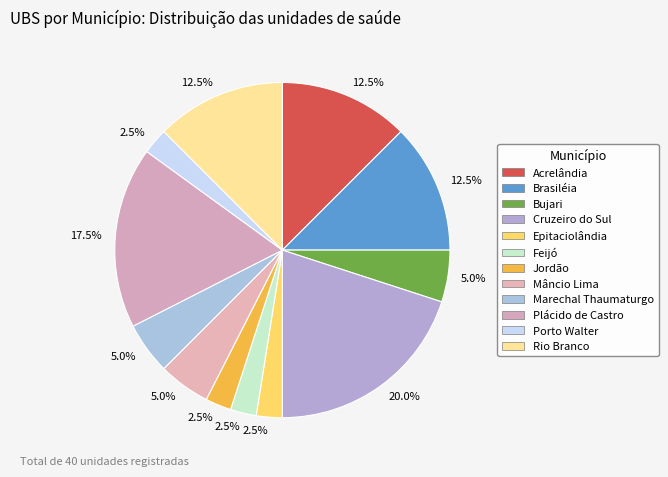

Is the sum of Cruzeiro do Sul and Jordão greater than half?

No